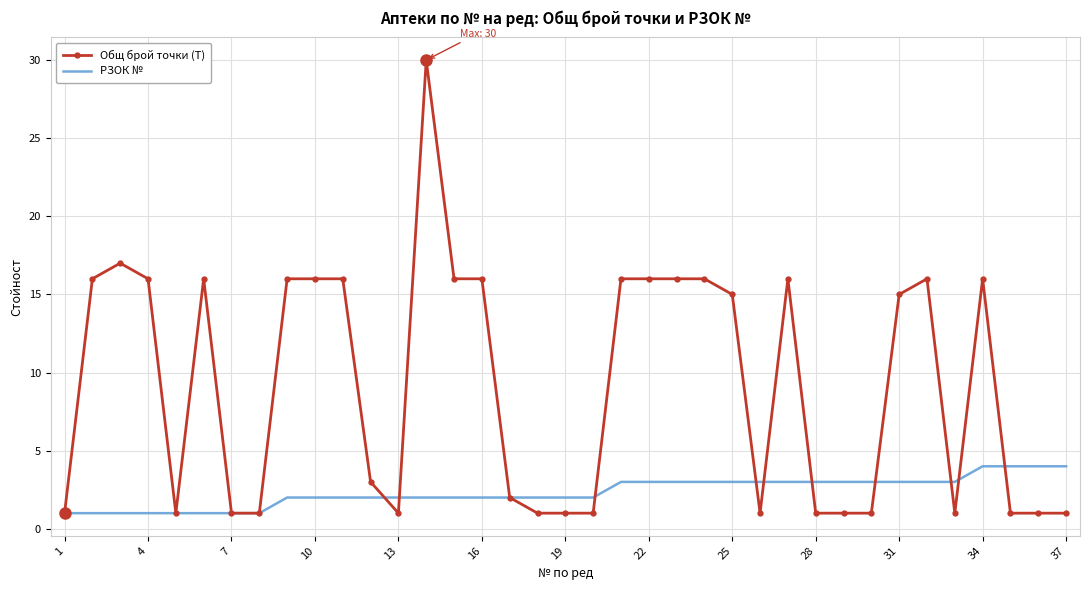

Which series has the largest total across all categories?

Общ брой точки (T)